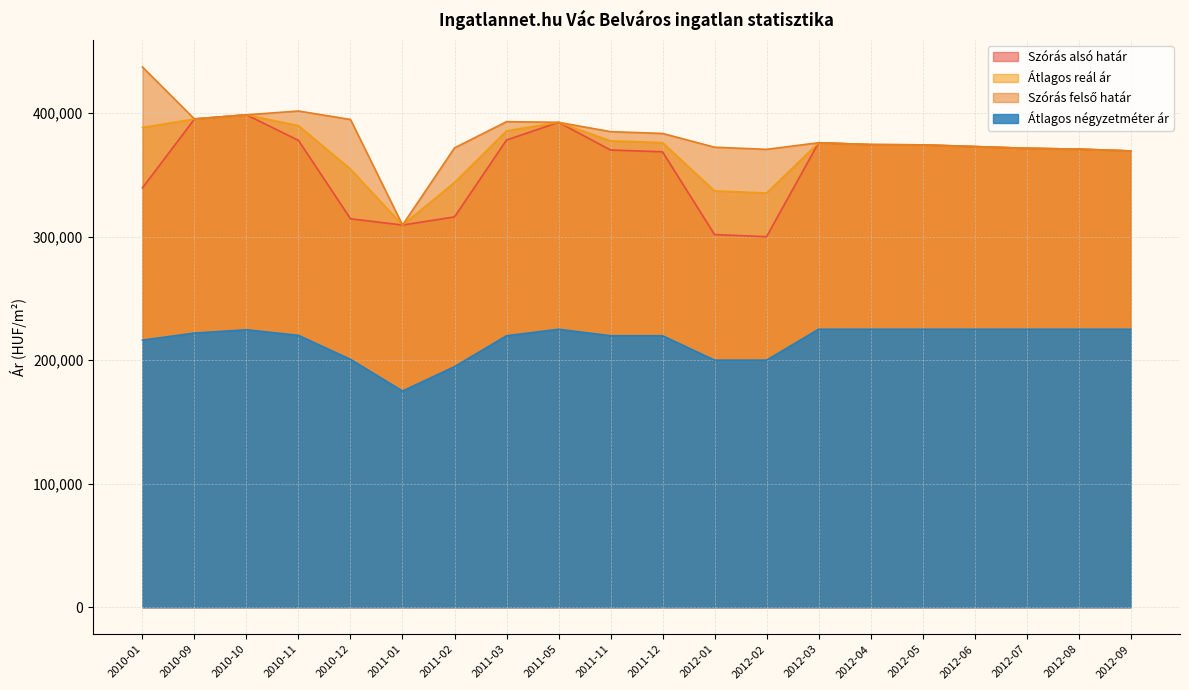

What is the difference between the second highest and second lowest values in the Átlagos reál ár series?

59933